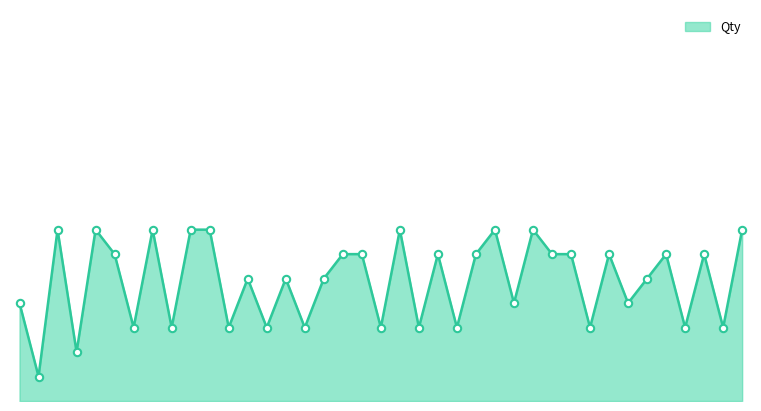

Is this an area chart (filled region under the line)?

Yes